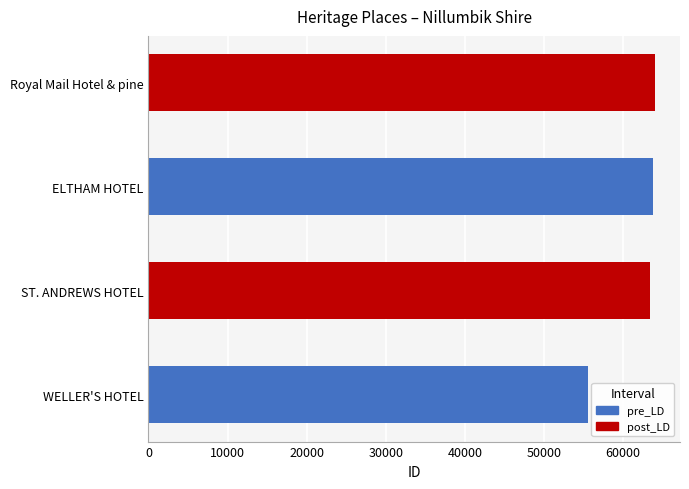

The chart shows a value of 55569 at WELLER'S HOTEL. True or false?

True